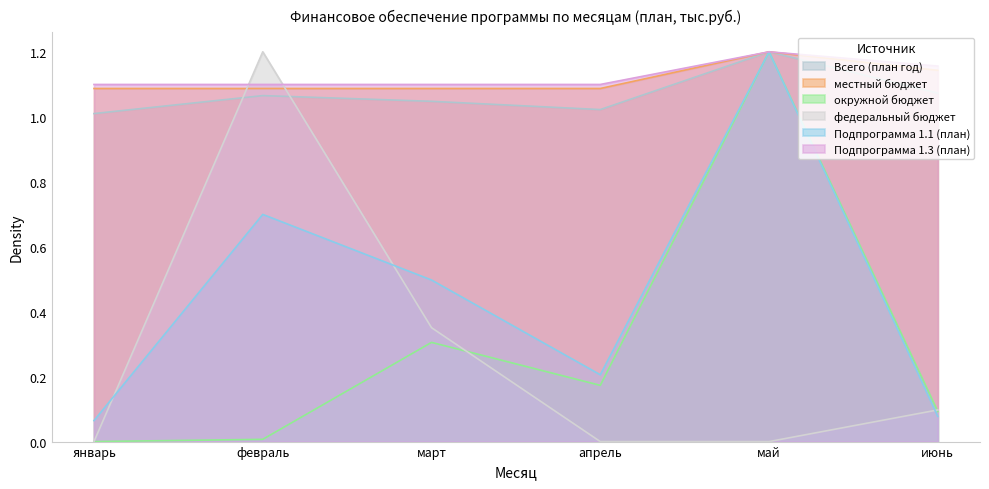

Reading left to right, transcribe all the data shown in this chart.

Всего (план год): 1.0	1.1	1.0	1.0	1.2	1.1
местный бюджет: 1.1	1.1	1.1	1.1	1.2	1.1
окружной бюджет: 0.0	0.0	0.3	0.2	1.2	0.1
федеральный бюджет: 0.0	1.2	0.4	0.0	0.0	0.1
Подпрограмма 1.1 (план): 0.1	0.7	0.5	0.2	1.2	0.1
Подпрограмма 1.3 (план): 1.1	1.1	1.1	1.1	1.2	1.2